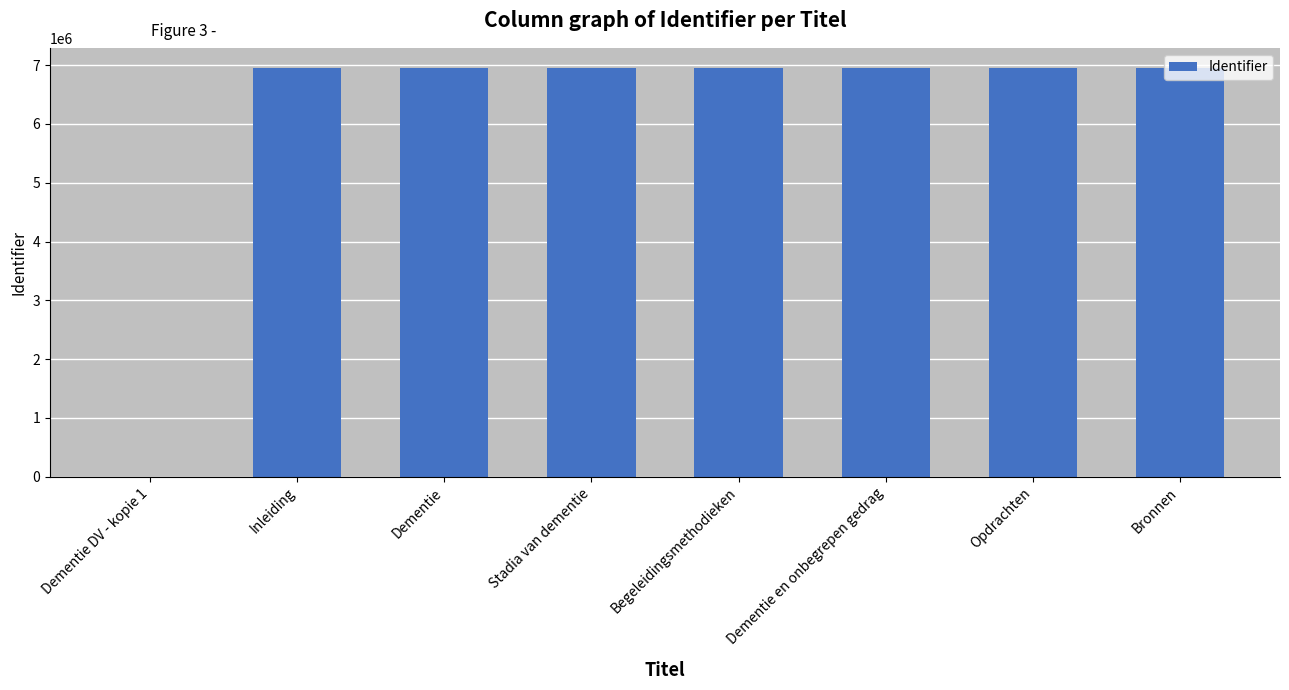

What is the approximate value at Bronnen?

6947565